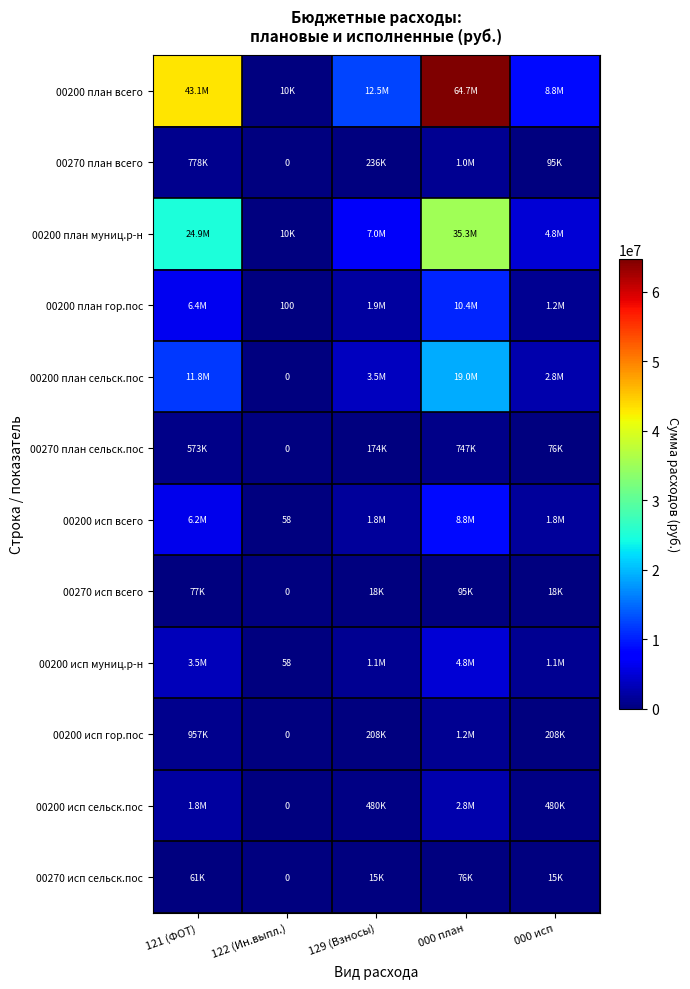

At which label is 00270 план сельск.пос closest to 373450?

121 (ФОТ)